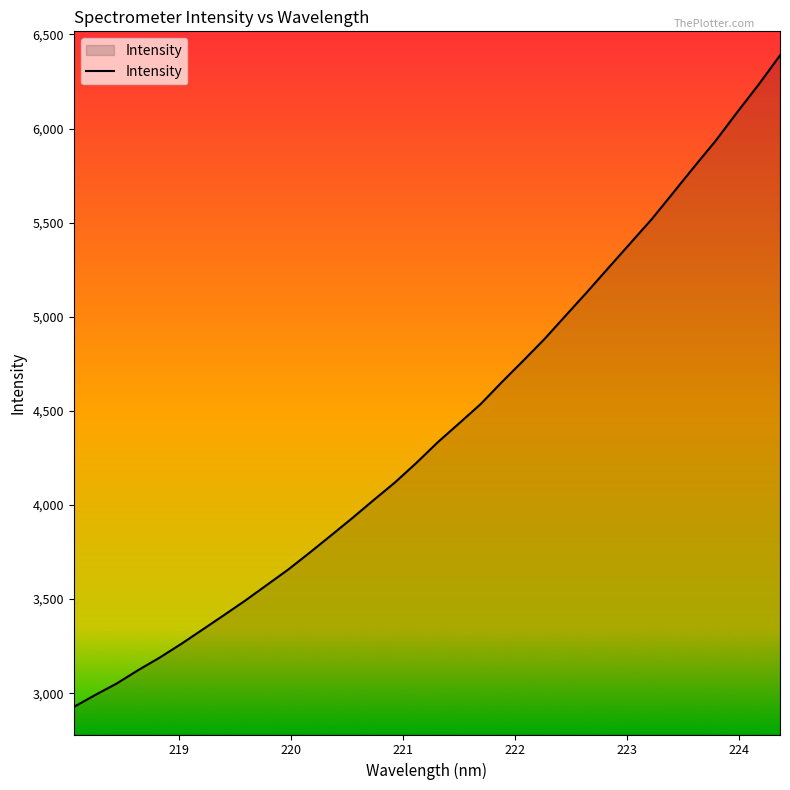

What is the difference between the maximum and minimum values?

3462.1